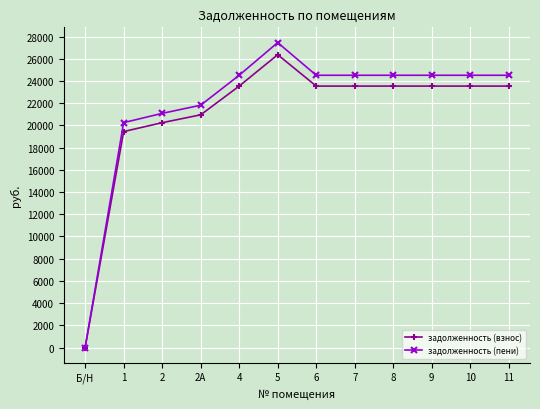

Which label corresponds to the smallest value in the chart?

Б/Н